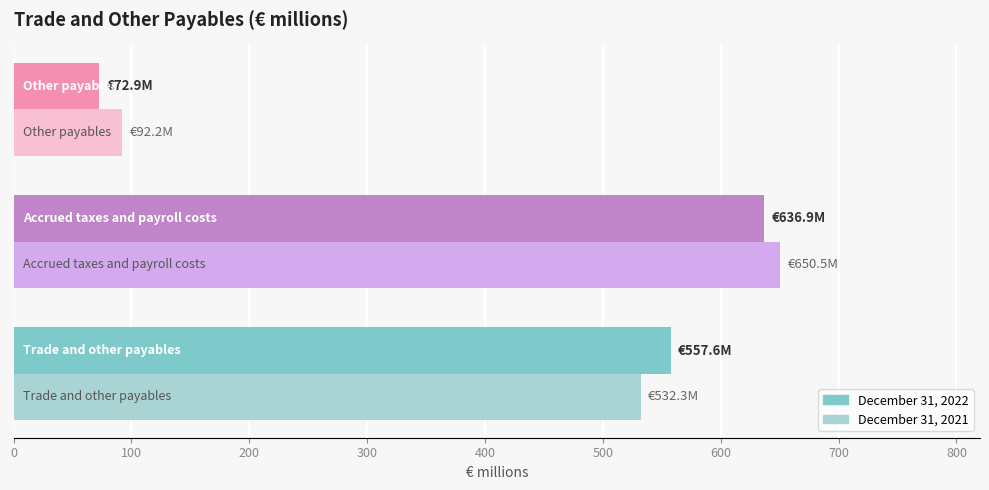

What is the difference between the maximum and minimum values in the December 31, 2021 series?

558.3